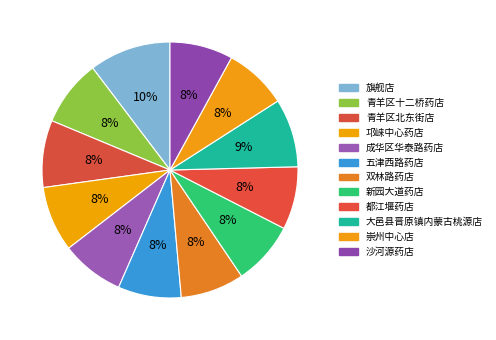

Does 新园大道药店 account for over 50% of the chart?

No